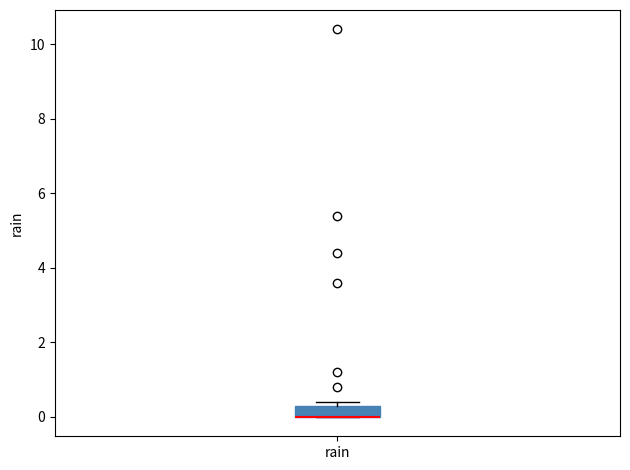

Read this box plot against the y-axis: the position of the median line, the range covered by the box, and the ends of both whiskers. The values are not printed on the chart, so give them approximately, as read against the axis.

median 0.0 (drawn on the box's lower edge), box 0.0 to 0.4, whiskers 0.0 to 0.4 (just above the box's upper edge)